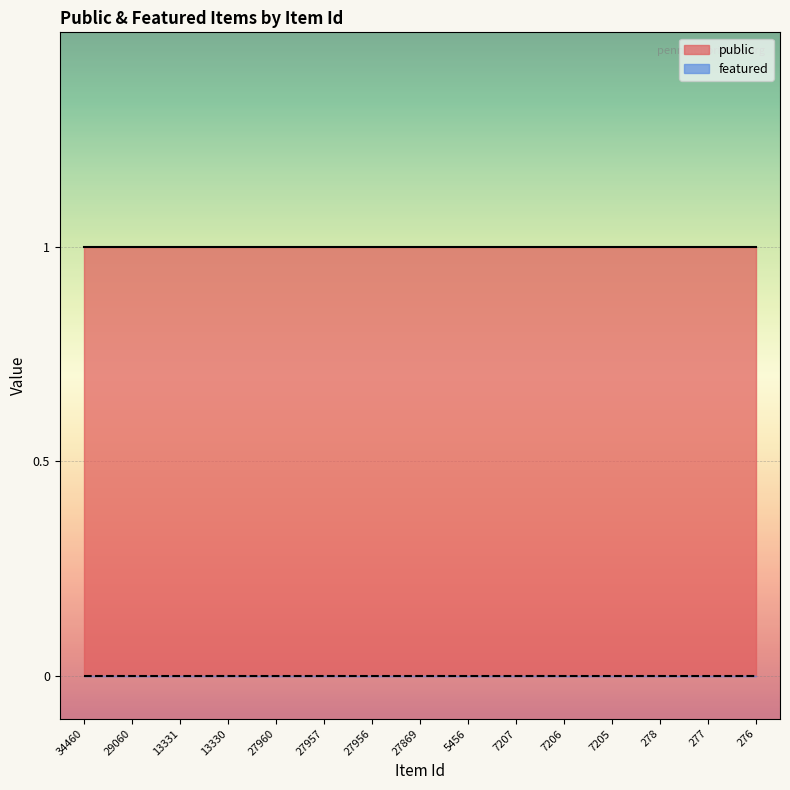

True or false: featured has more than 0 points higher than both neighbors.

False